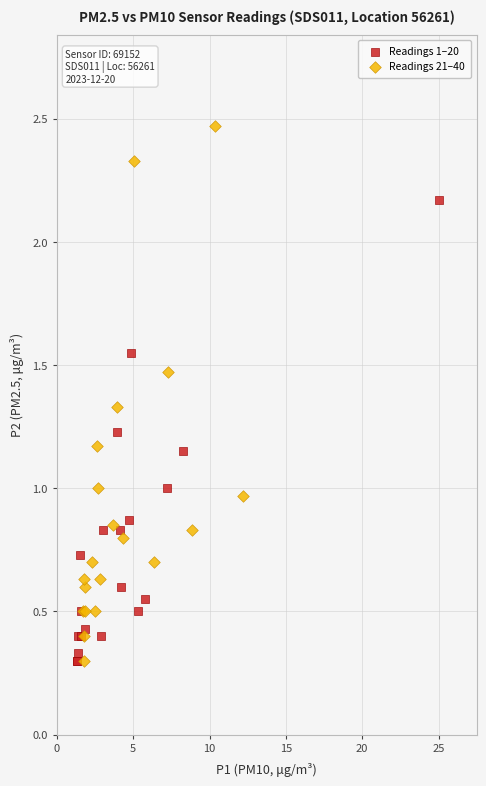

Which series has the widest spread of Y values?

Readings 21–40